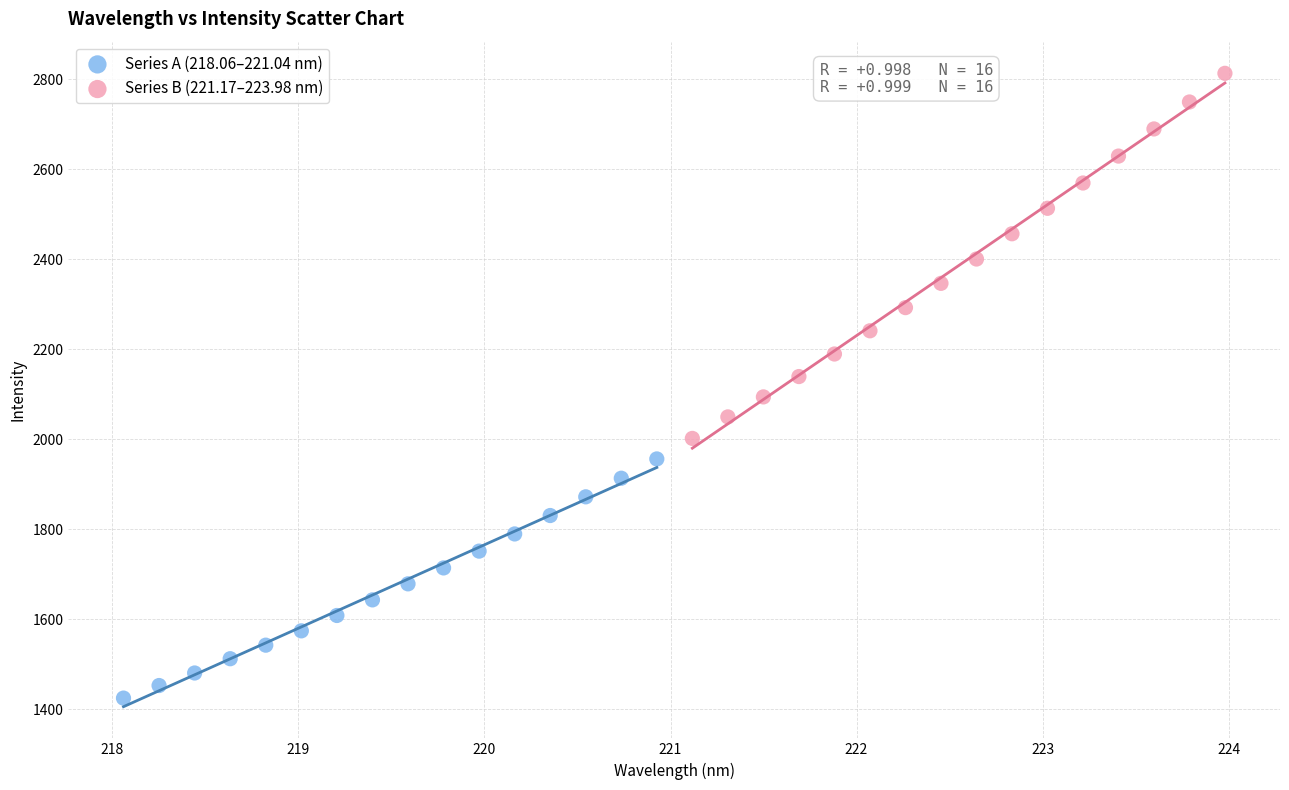

What are all the series names shown in the legend?

Series A (218.06–221.04 nm), Series B (221.17–223.98 nm)